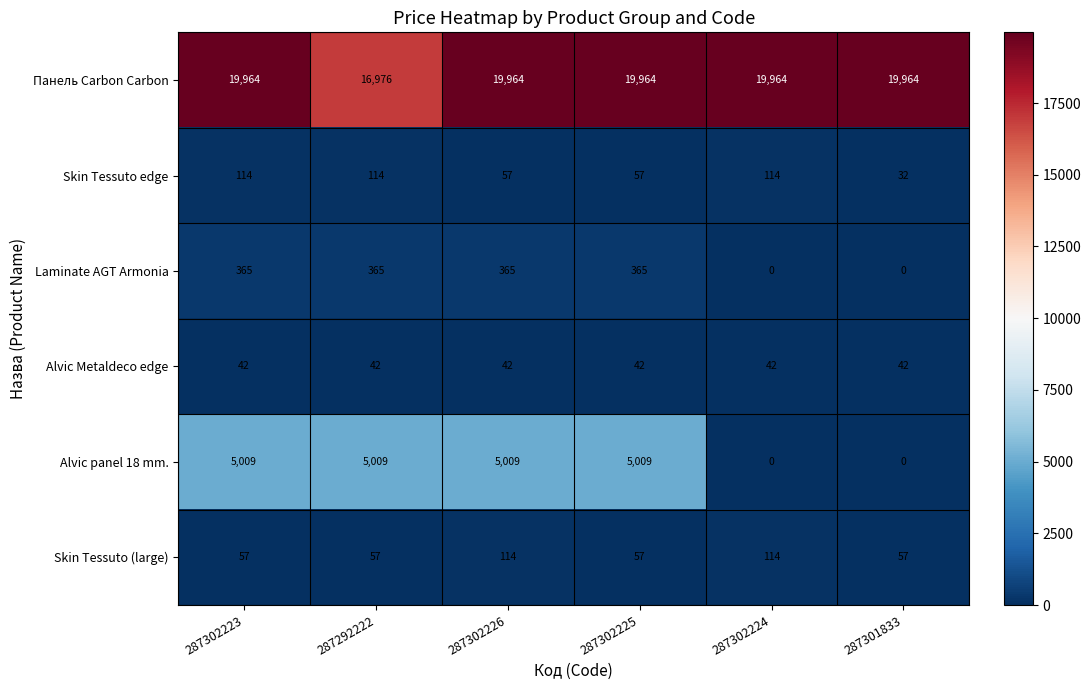

What is the approximate value of Alvic panel 18 mm. at 287302226, to the nearest 100?

5000